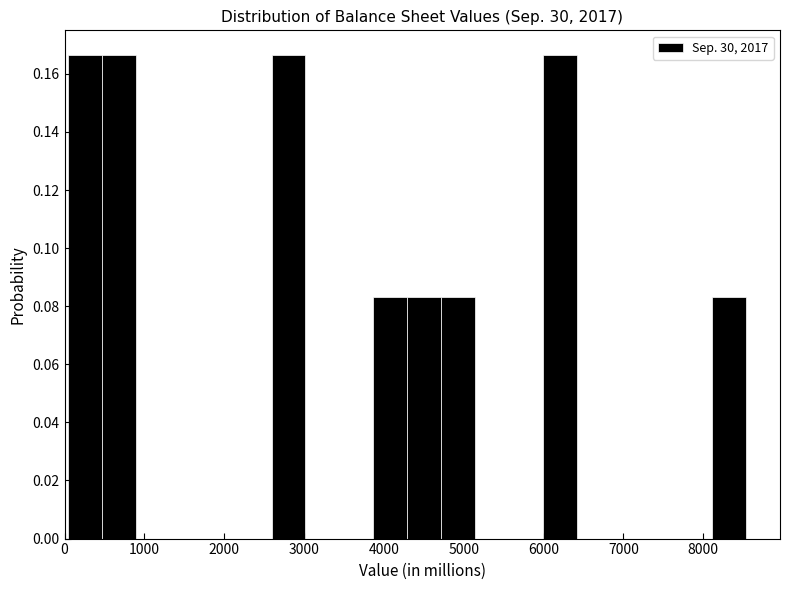

Reading left to right, list every bar in this chart as the range it spans on the x-axis followed by its height. Neither the bar edges nor the heights are printed on the chart, so give them approximately, as read against the axes.

0 to 500: 0.166
500 to 900: 0.166
900 to 1300: 0
1300 to 1700: 0
1700 to 2200: 0
2200 to 2600: 0
2600 to 3000: 0.166
3000 to 3400: 0
3400 to 3900: 0
3900 to 4300: 0.084
4300 to 4700: 0.084
4700 to 5100: 0.084
5100 to 5600: 0
5600 to 6000: 0
6000 to 6400: 0.166
6400 to 6800: 0
6800 to 7300: 0
7300 to 7700: 0
7700 to 8100: 0
8100 to 8500: 0.084